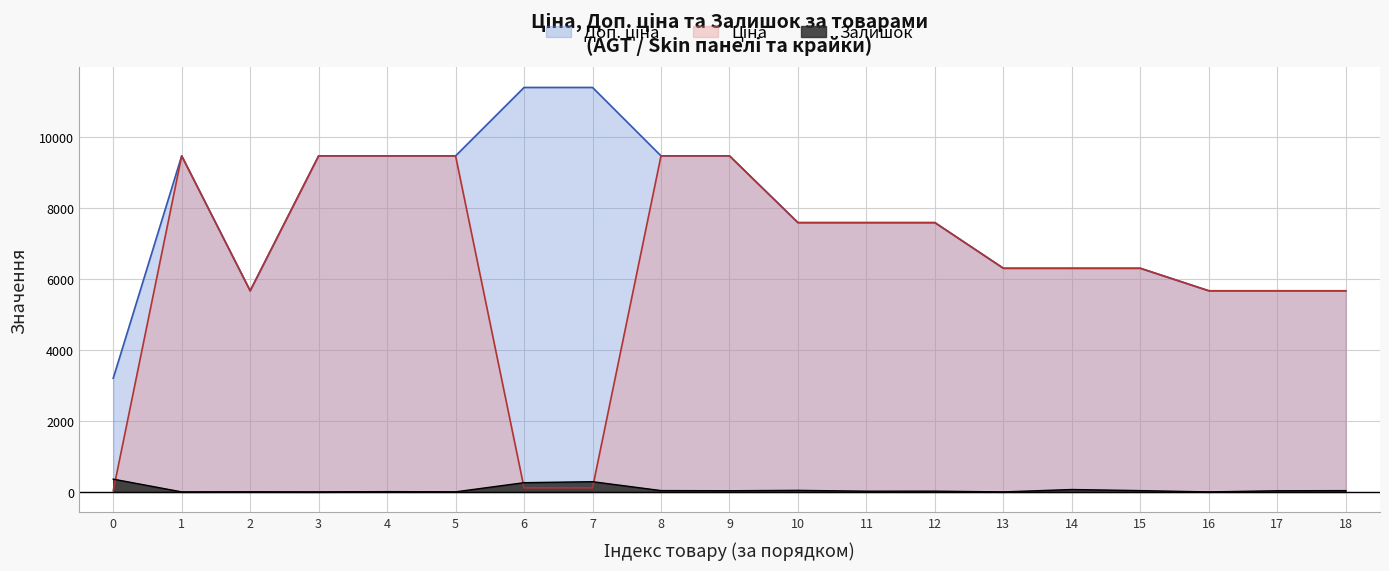

What is the maximum value shown in the chart?

11410.0